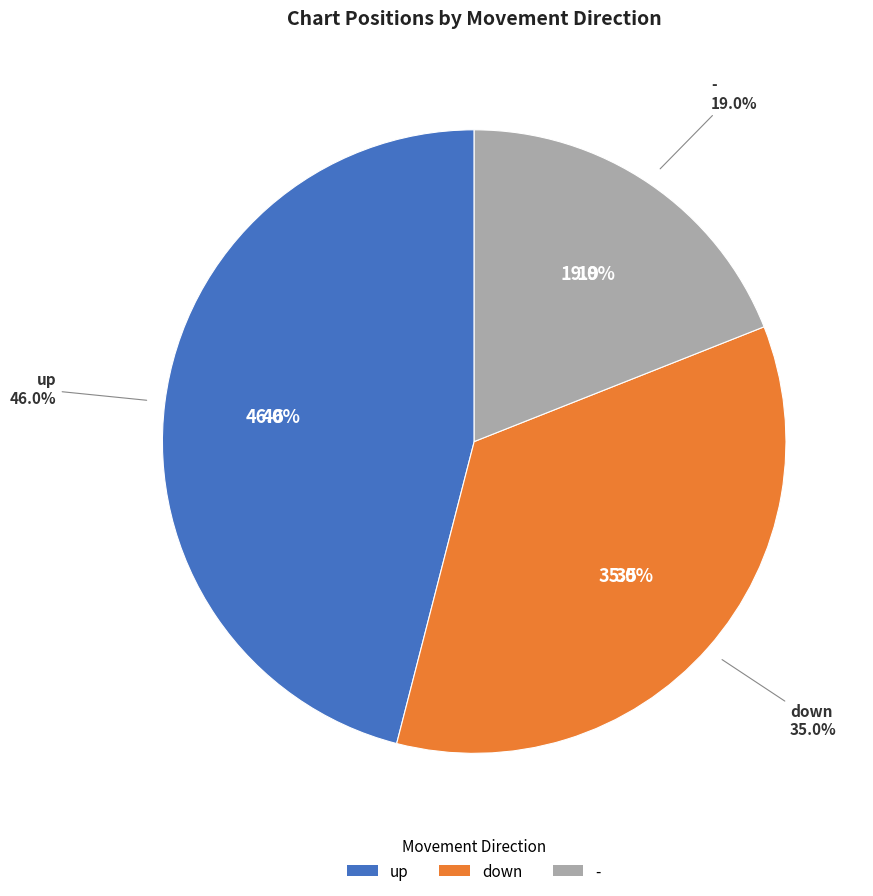

Count the number of slices in the pie.

3